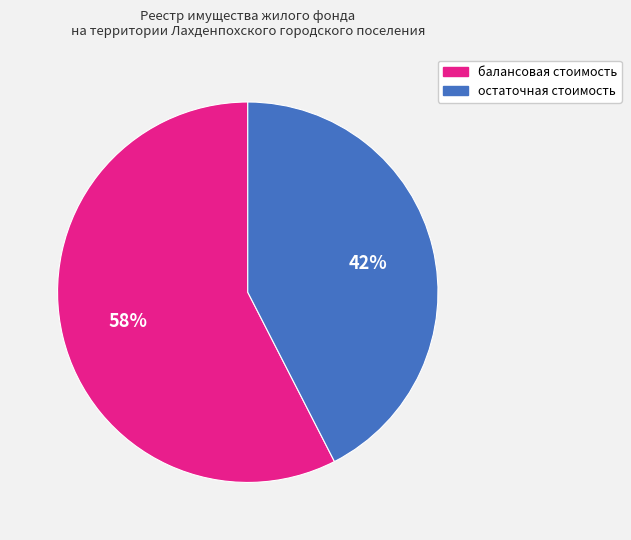

How many slices are in this pie chart?

2